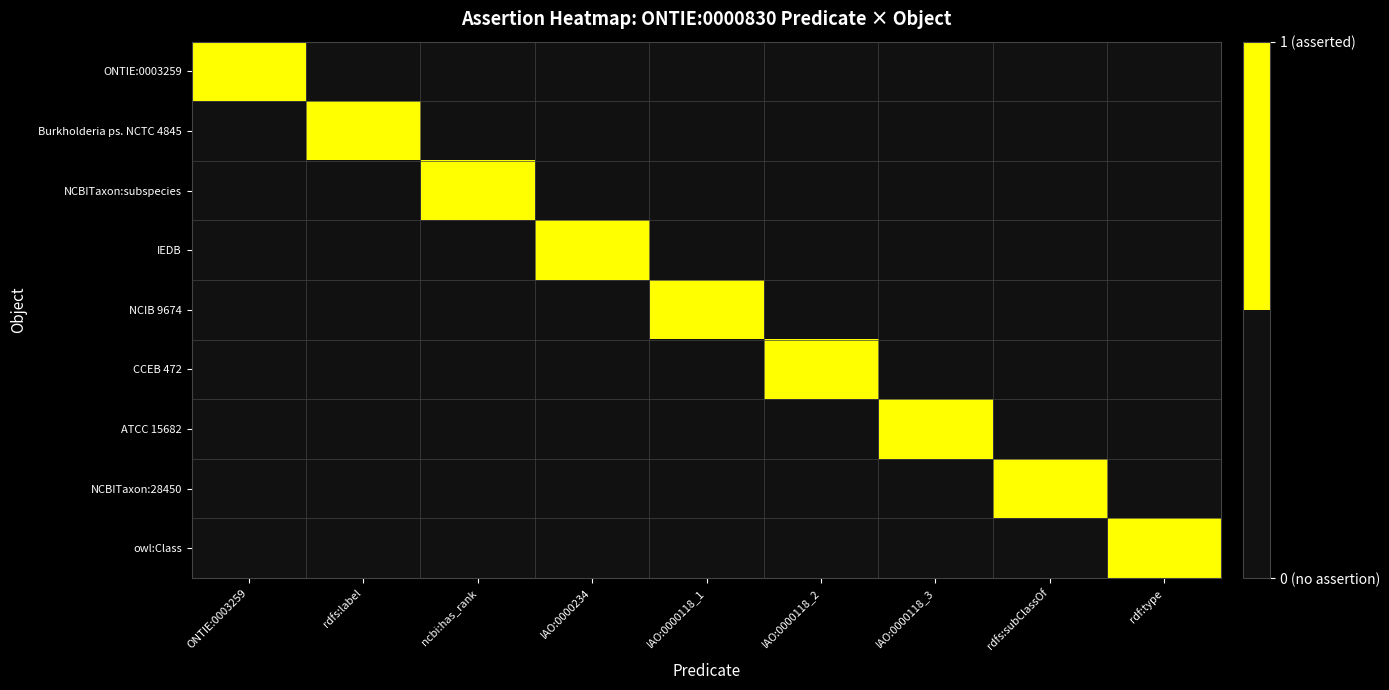

What is the total value across all series at rdf:type?

1